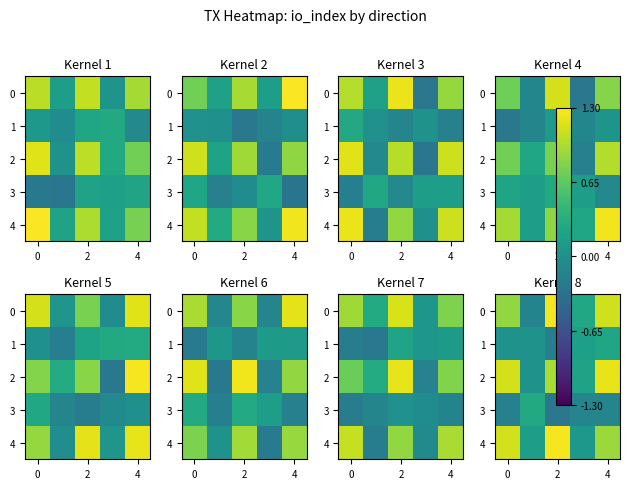

At how many categories does at least one series exceed 0?

5